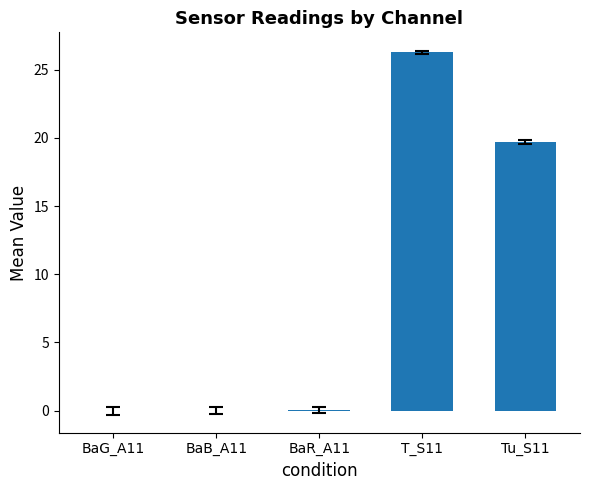

What is the change in value from T_S11 to Tu_S11?

-6.6